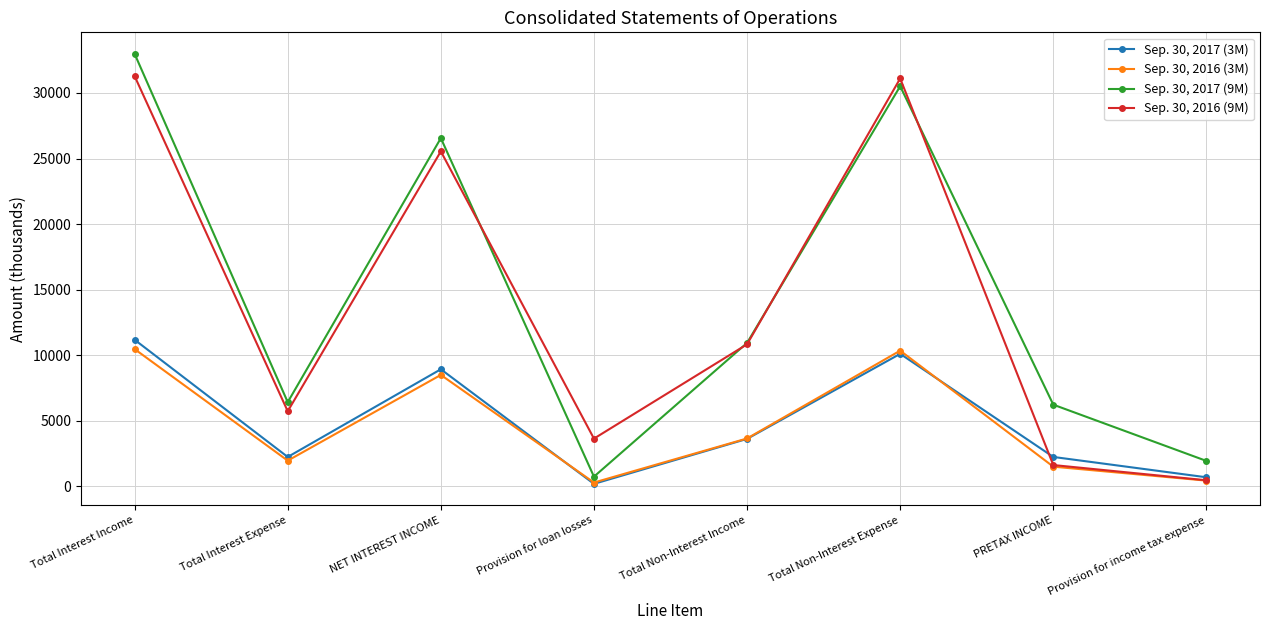

What is the difference between the highest and lowest values at Total Non-Interest Expense?

20992